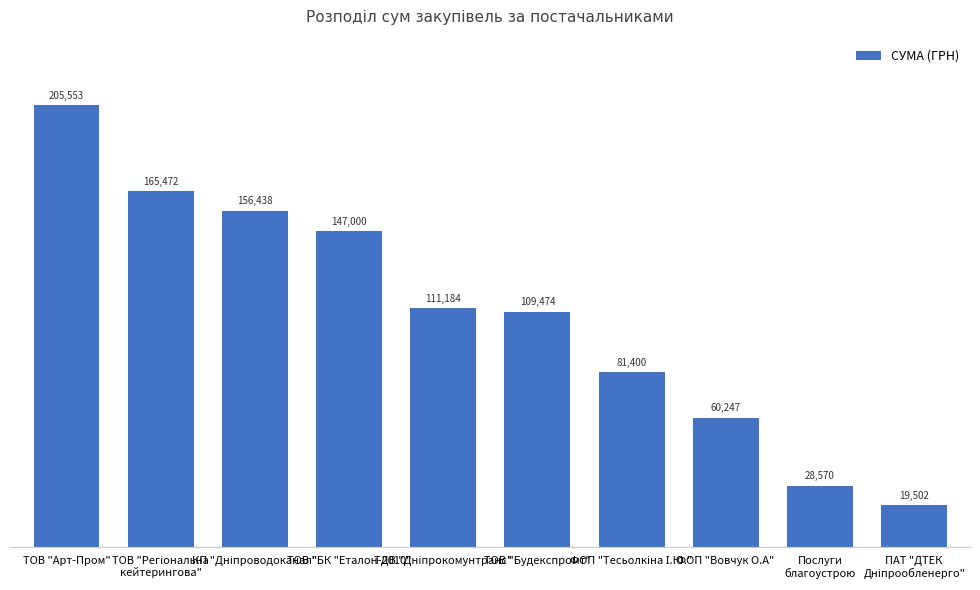

What is the maximum value shown in the chart?

205553.0